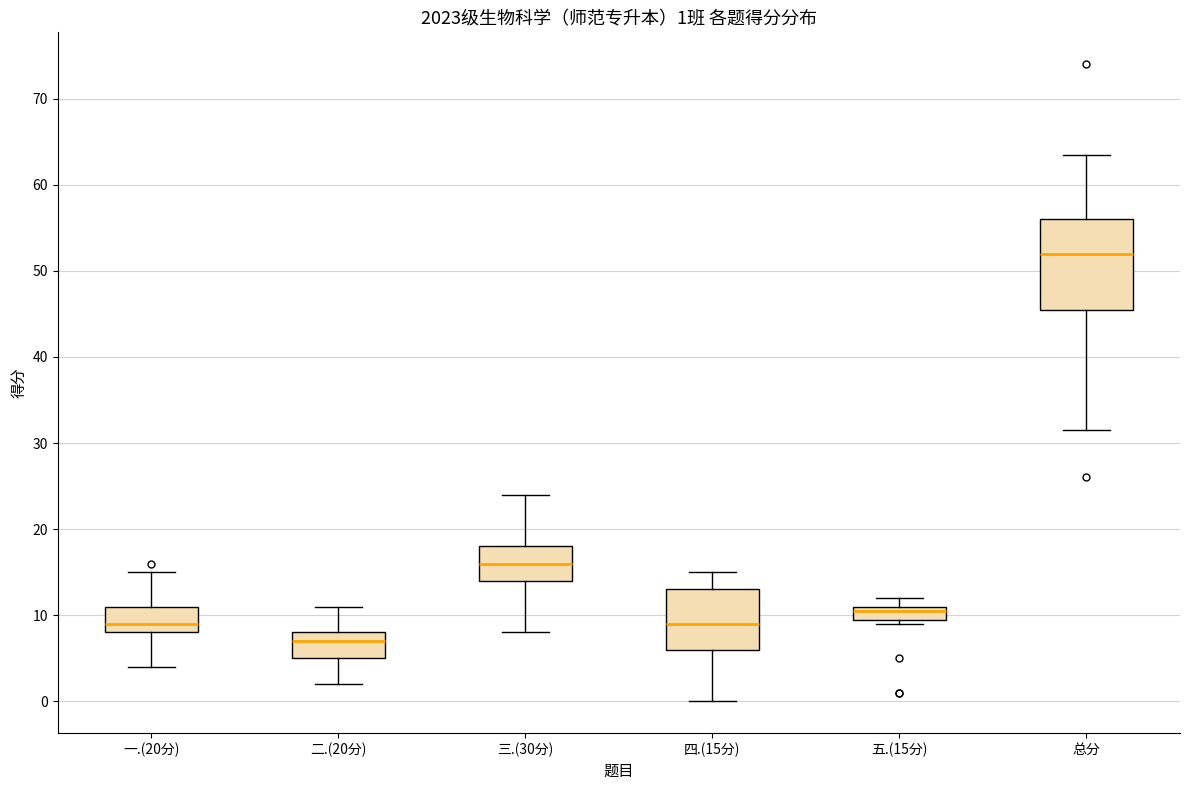

Comparing the boxes themselves (not the whiskers), which one is the tallest?

总分